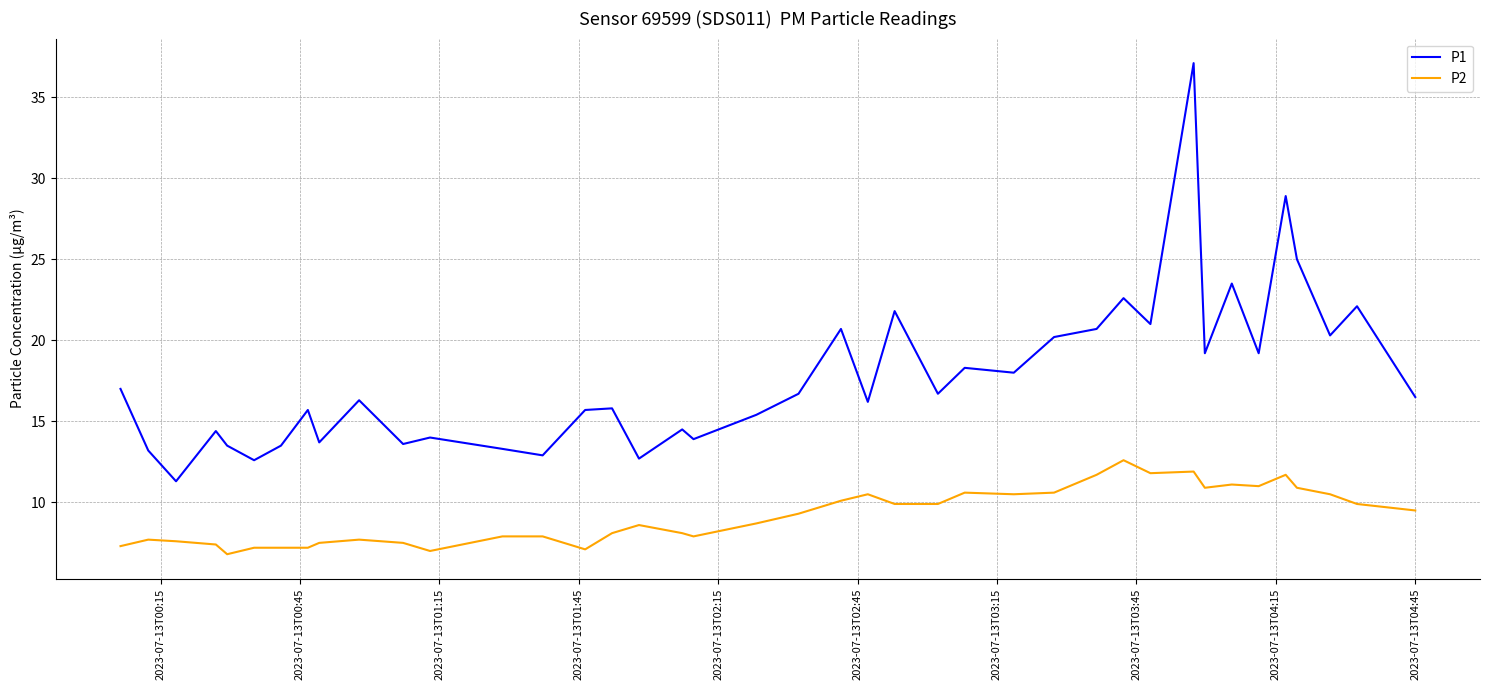

What is the difference between the maximum and minimum values in the P1 series?

25.8